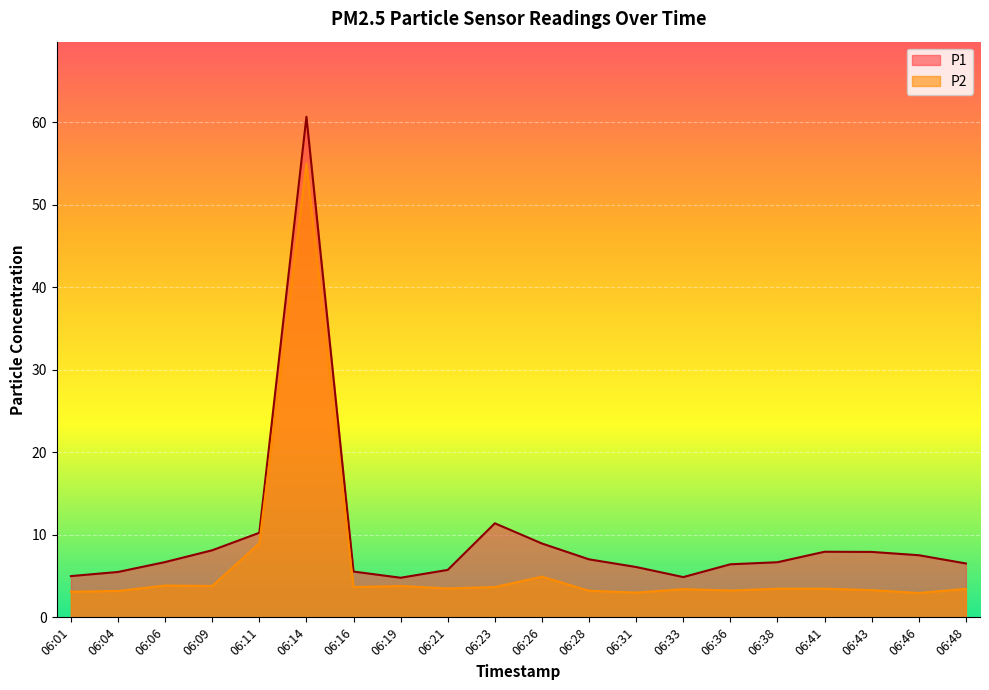

What is the value of the P1 point at the 14th from the left?

4.9